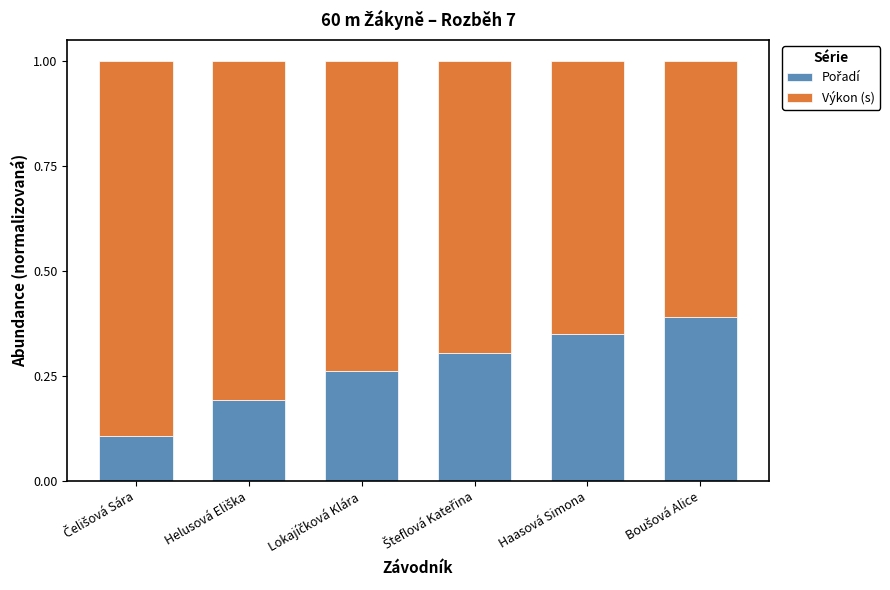

What value does the Pořadí series have at Šteflová Kateřina?

0.3